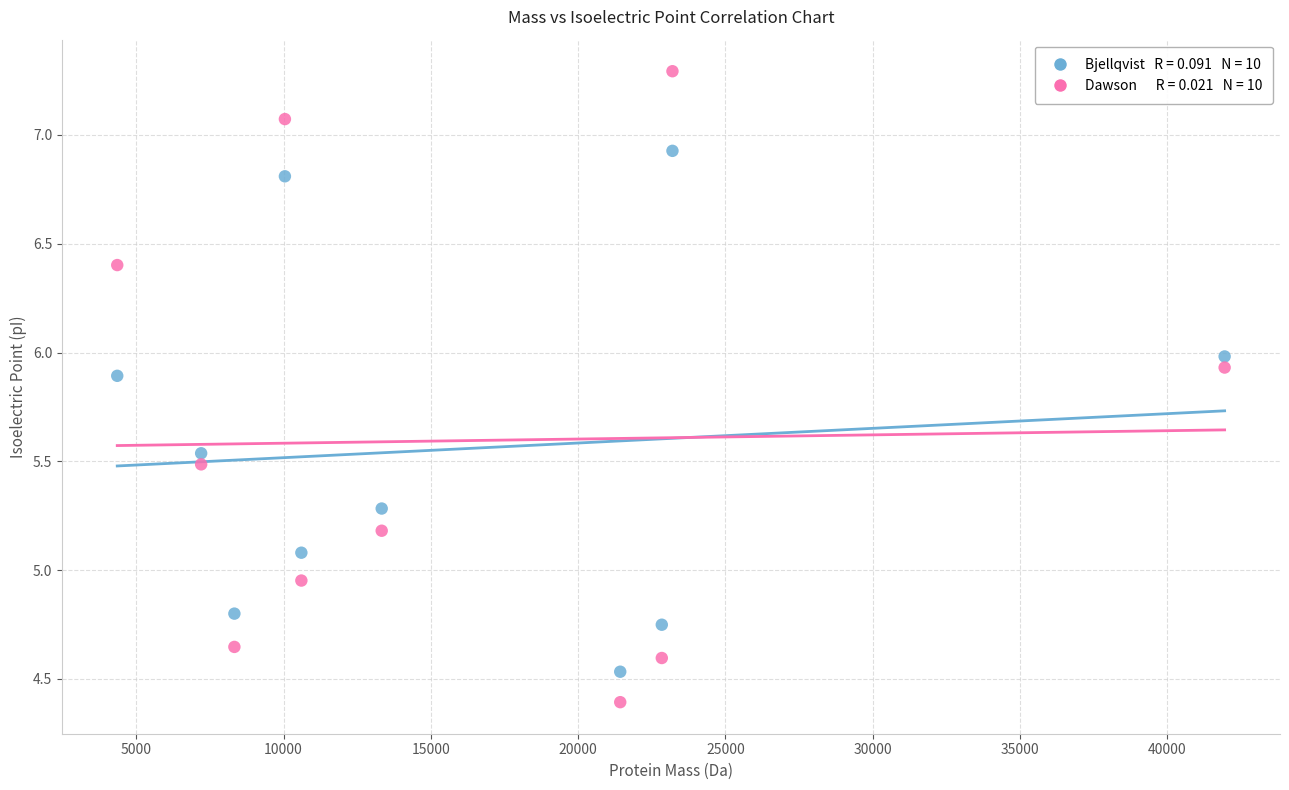

Across all data points, what is the range of Y values (max minus min)?

2.9